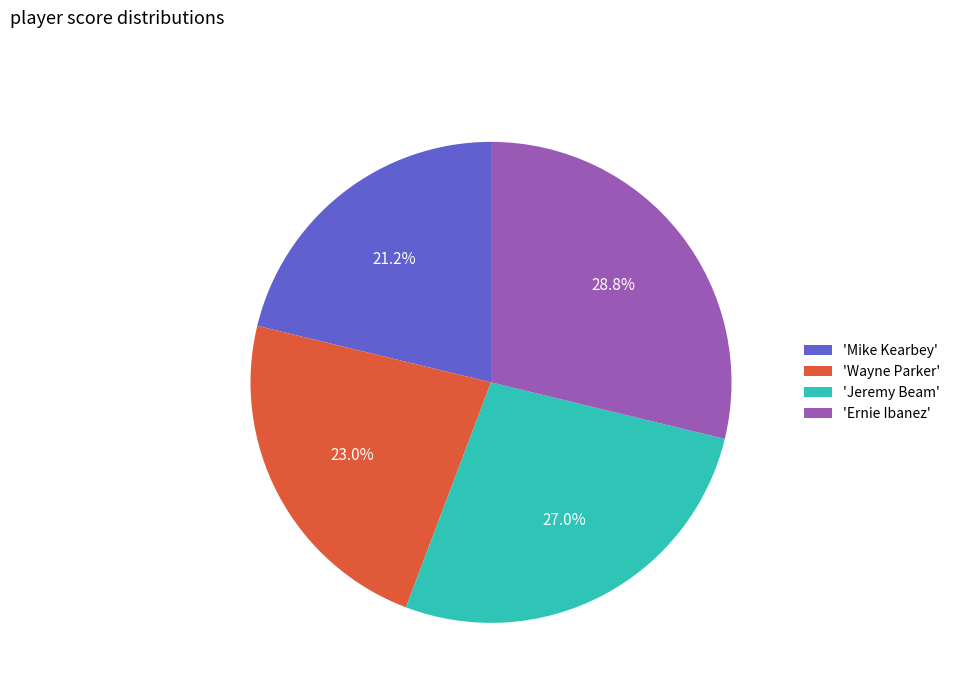

Count the number of slices in the pie.

4